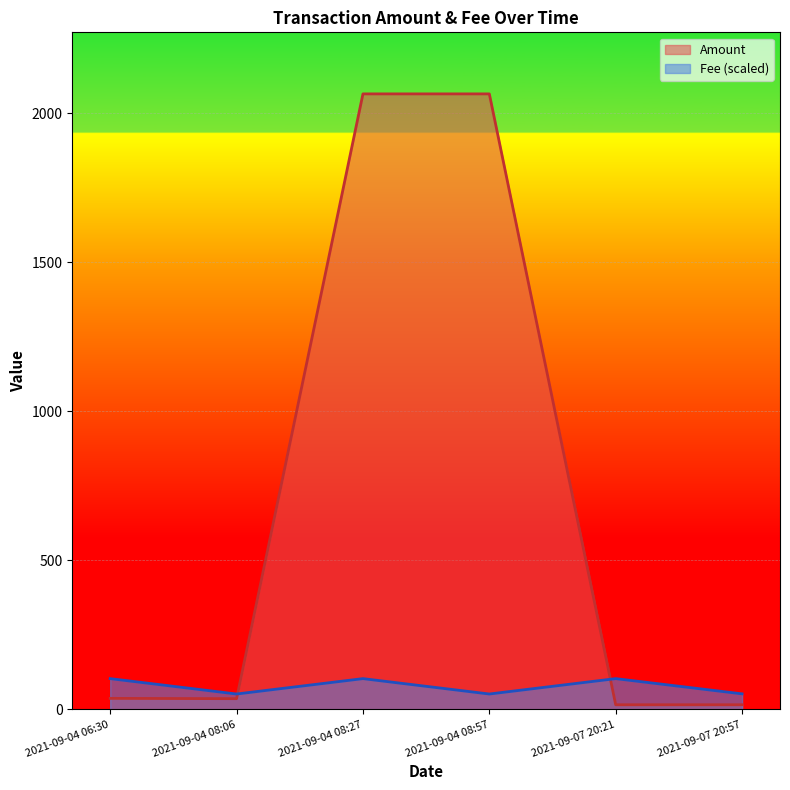

Reading left to right, list all the values displayed in this chart.

Amount: 37.0	36.0	2065.8	2065.8	15.6	15.5
Fee: 103.3	51.6	103.3	51.6	103.3	52.2